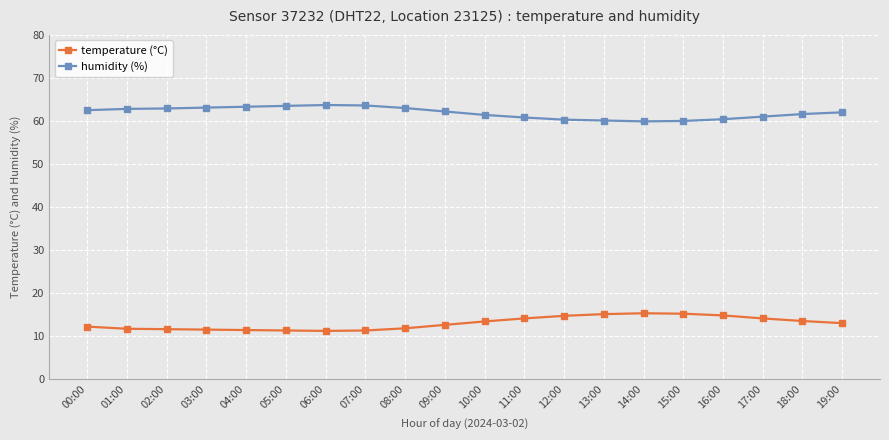

True or false: temperature (°C) and humidity (%) intersect in this chart.

False